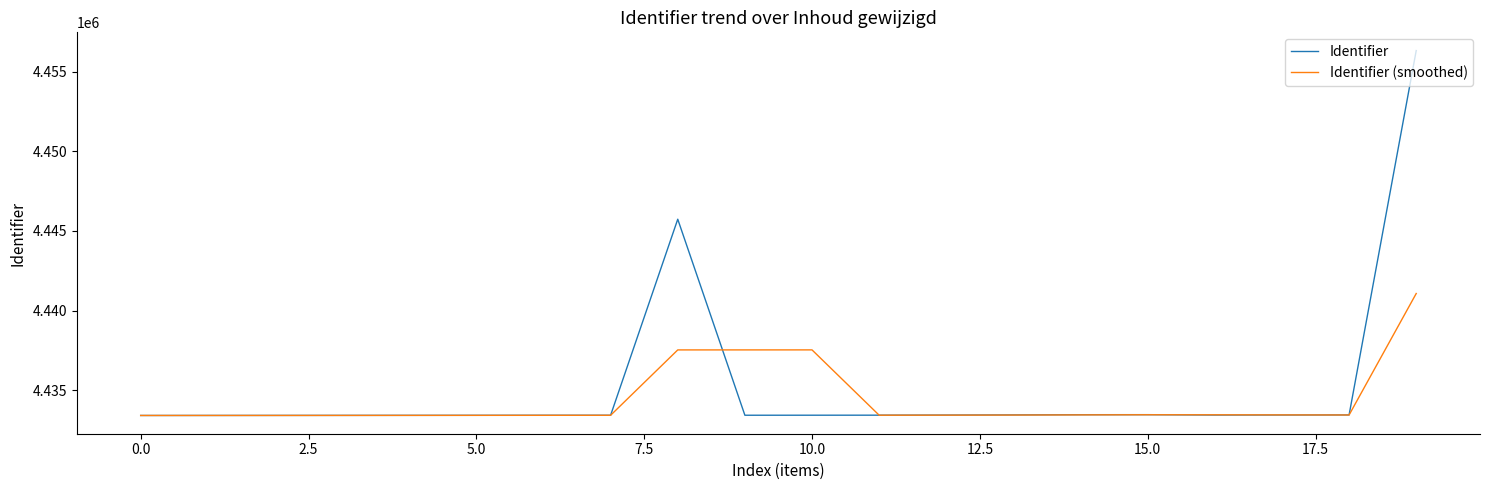

Which series has the largest total across all categories?

Identifier